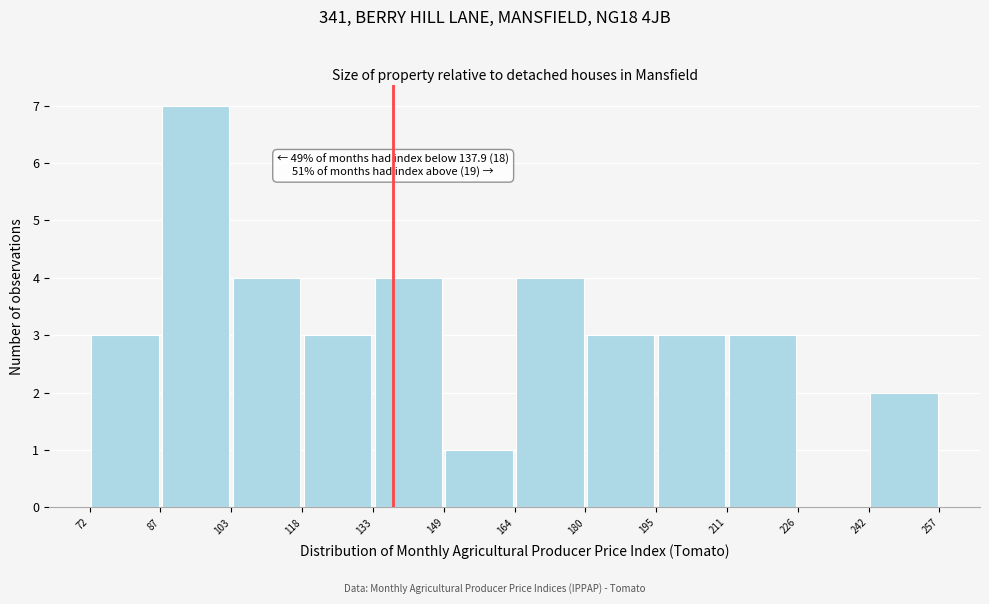

Which range on the x-axis has the tallest bar?

87 to 103